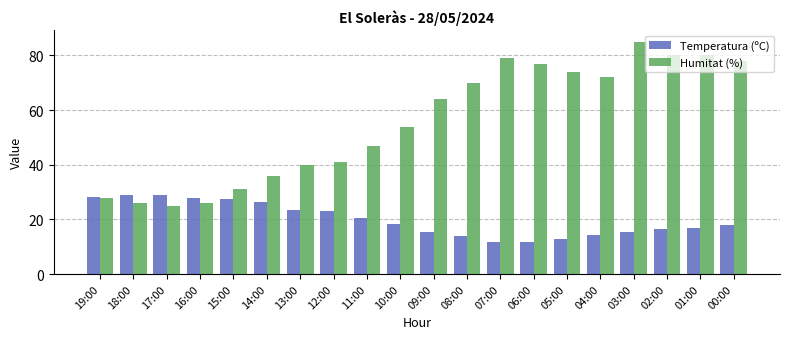

Which series changed the most between 10:00 and 02:00?

Humitat (%)